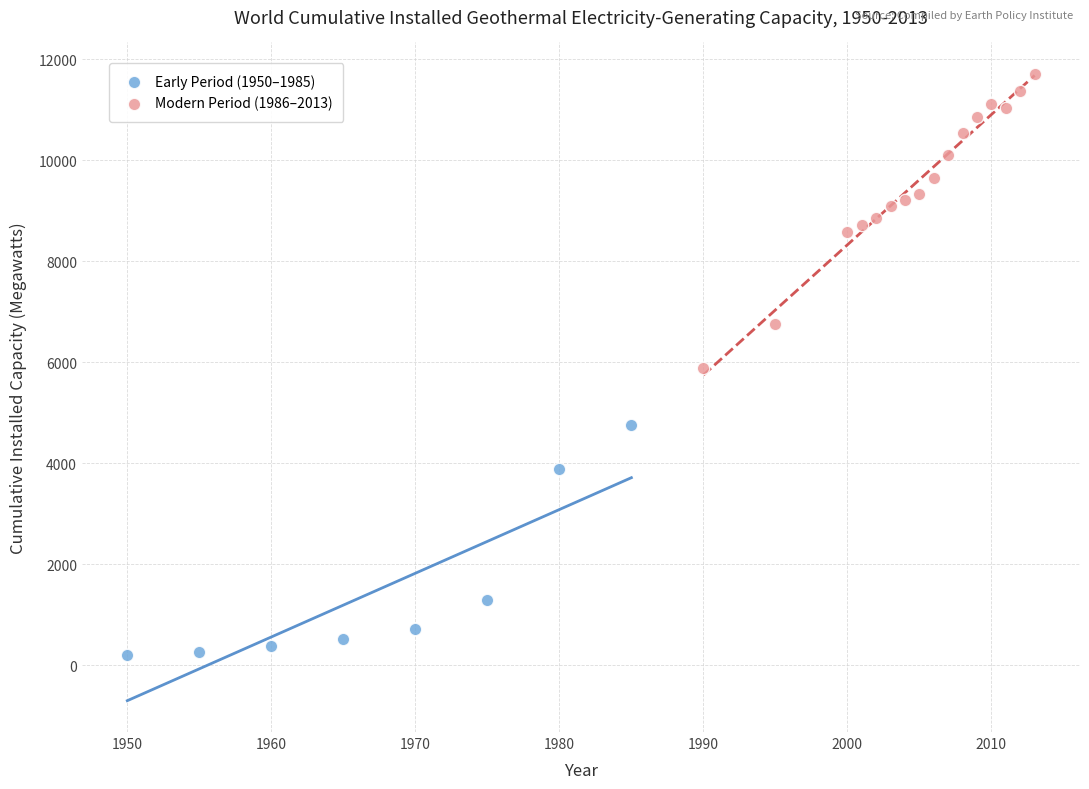

Which series reaches the maximum Y coordinate?

Modern Period (1986–2013)